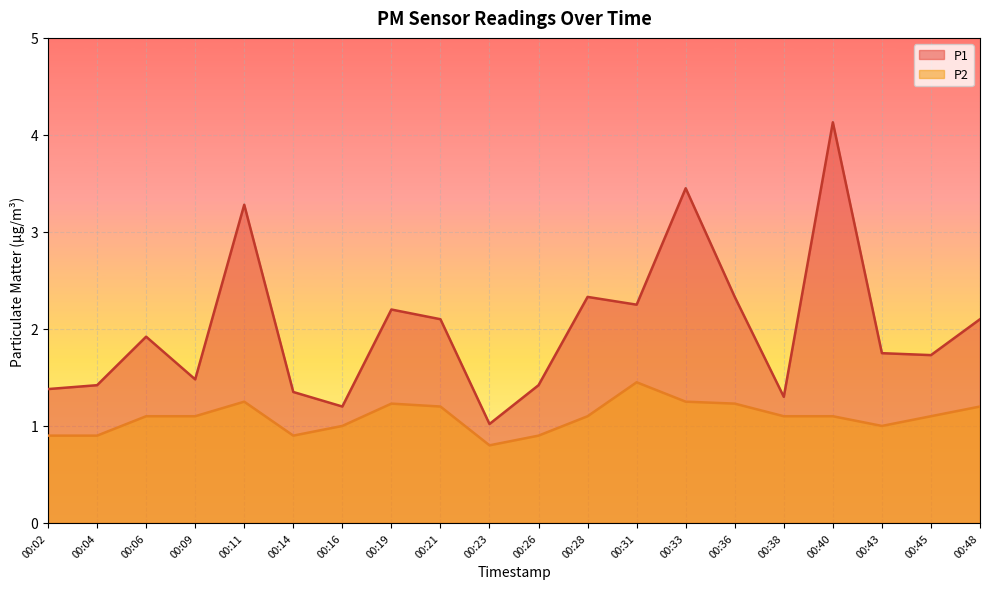

Which category has the lowest value in the P2 series?

00:23